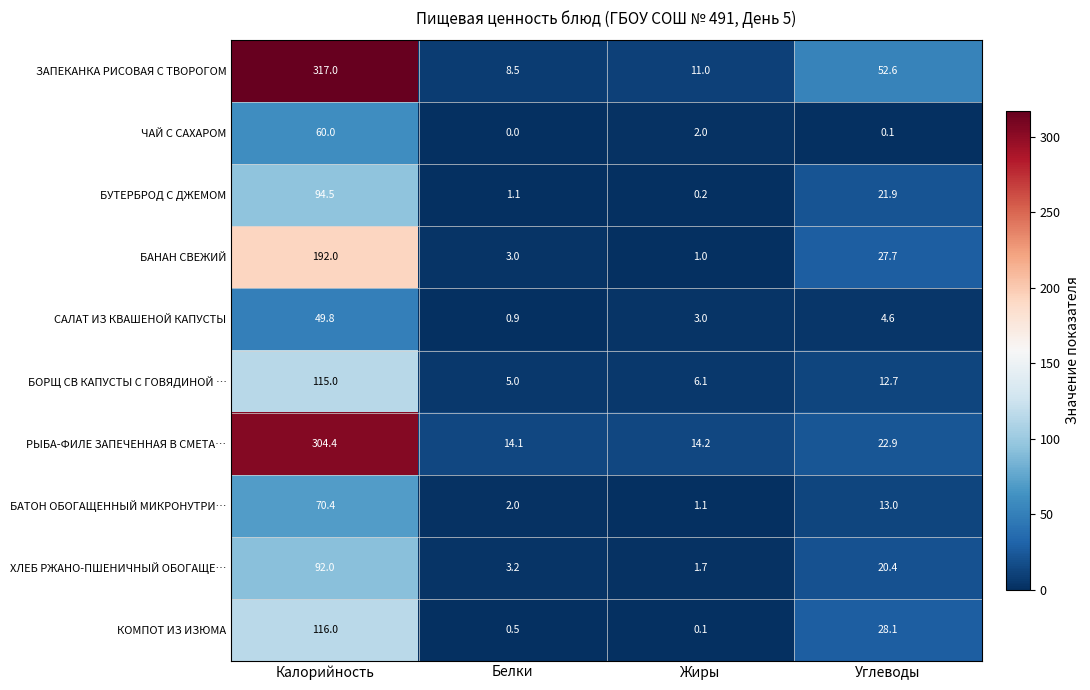

At Калорийность, list the series in order from largest to smallest.

ЗАПЕКАНКА РИСОВАЯ С ТВОРОГОМ, РЫБА-ФИЛЕ ЗАПЕЧЕННАЯ В СМЕТА…, БАНАН СВЕЖИЙ, КОМПОТ ИЗ ИЗЮМА, БОРЩ СВ КАПУСТЫ С ГОВЯДИНОЙ …, БУТЕРБРОД С ДЖЕМОМ, ХЛЕБ РЖАНО-ПШЕНИЧНЫЙ ОБОГАЩЕ…, БАТОН ОБОГАЩЕННЫЙ МИКРОНУТРИ…, ЧАЙ С САХАРОМ, САЛАТ ИЗ КВАШЕНОЙ КАПУСТЫ